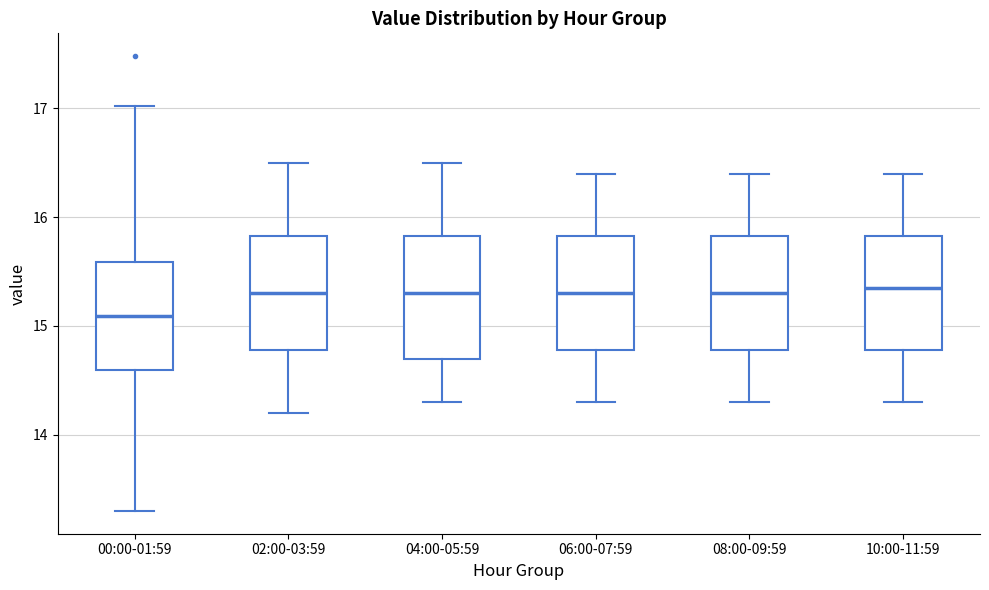

Where does the upper whisker of the box for 02:00-03:59 end on the y-axis? The values are not printed on the chart, so give them approximately, as read against the axis.

16.5